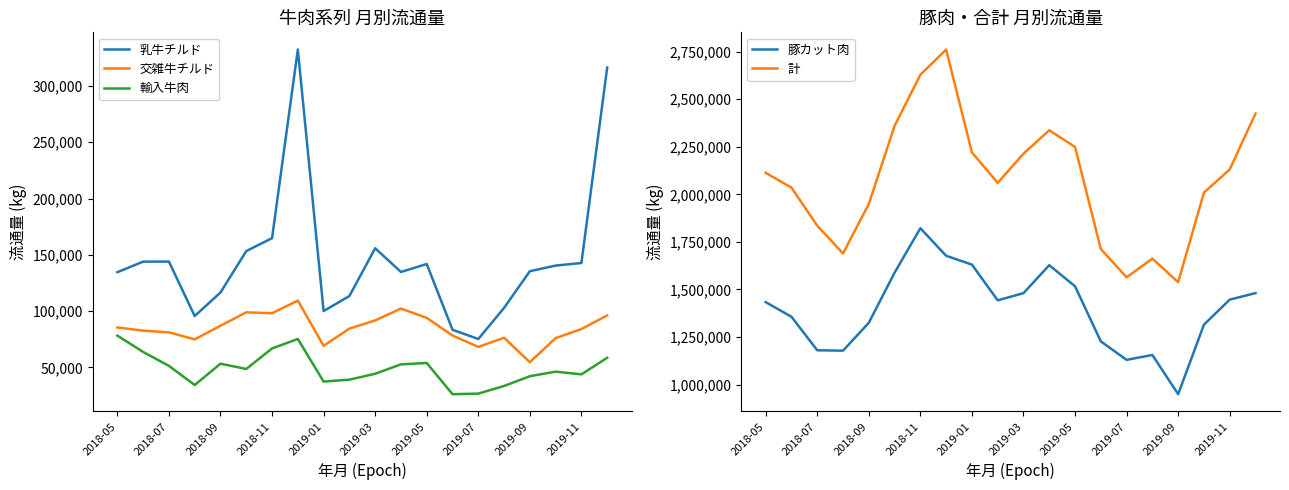

True or false: 乳牛チルド and 交雑牛チルド cross at least once.

False